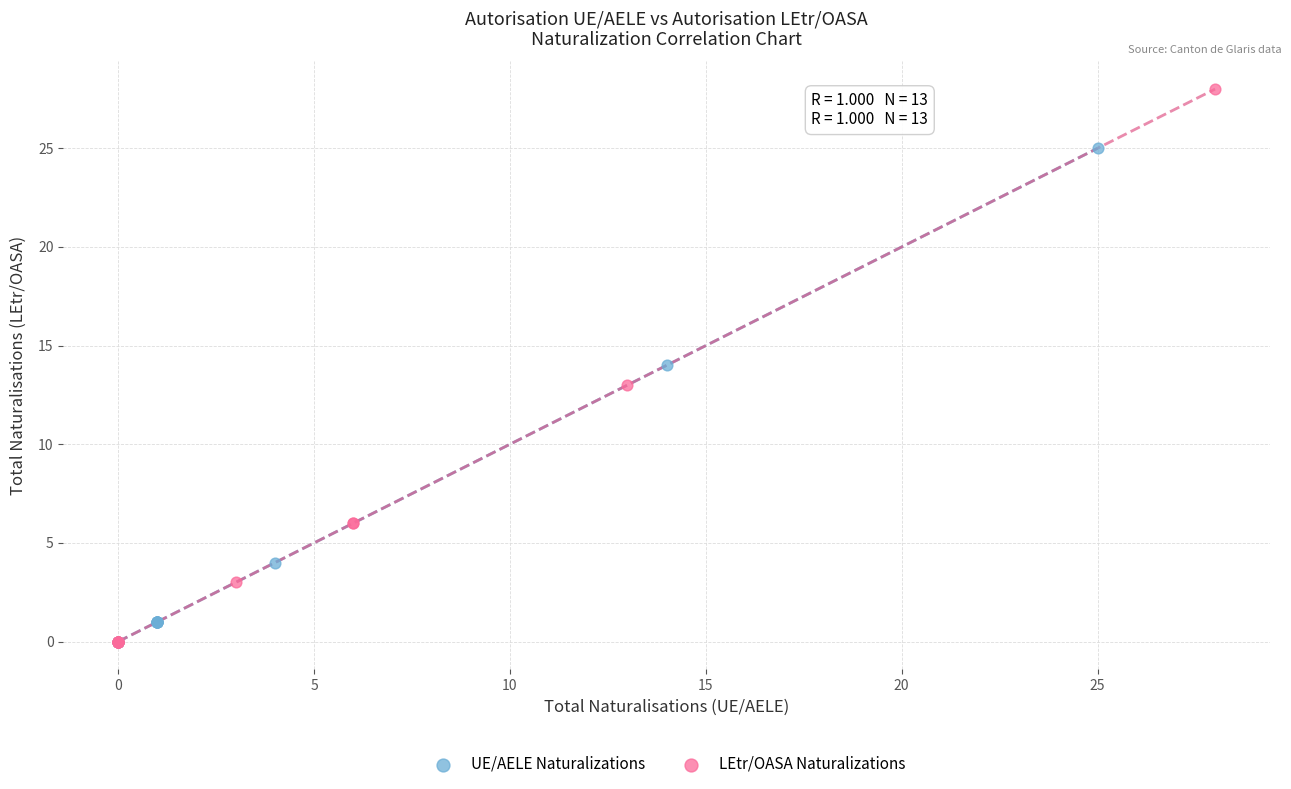

Which series has the widest spread of Y values?

LEtr/OASA Naturalizations